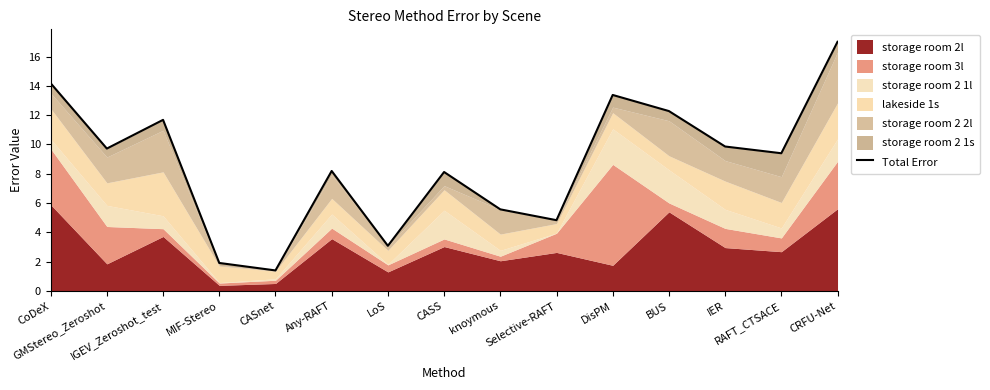

Where is the first local minimum?

GMStereo_Zeroshot